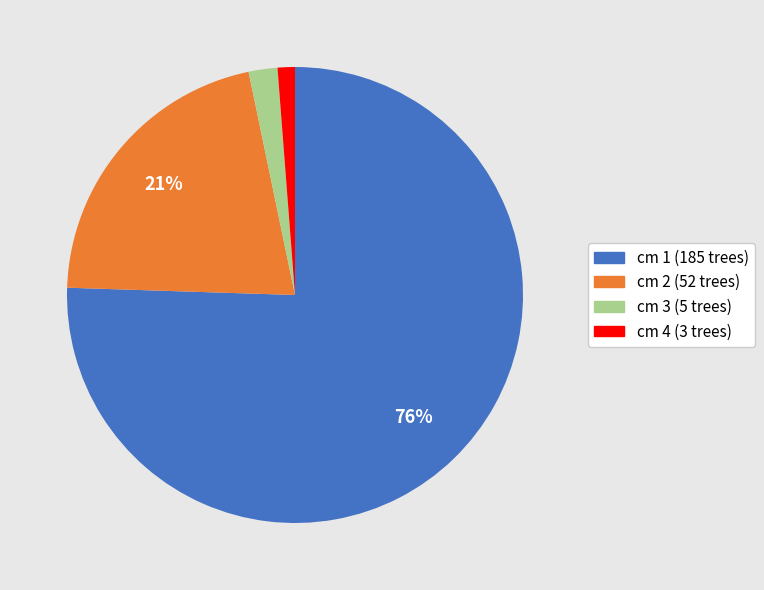

What percentage is the cm 3 (5 trees) slice, to the nearest percent?

2%